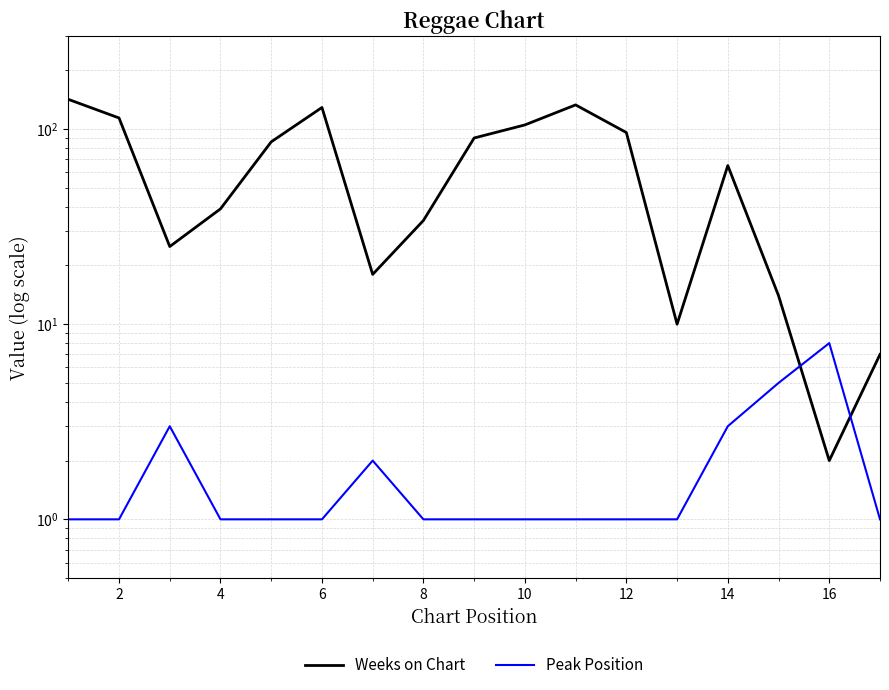

What is the difference between the second highest and second lowest values in the Peak Position series?

4